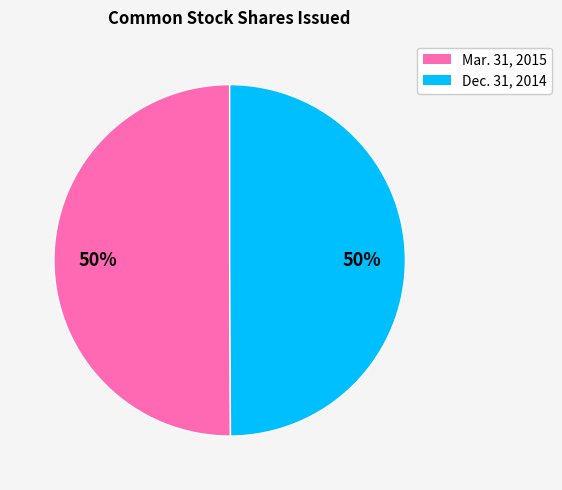

To the nearest percent, what is the average slice percentage?

50%